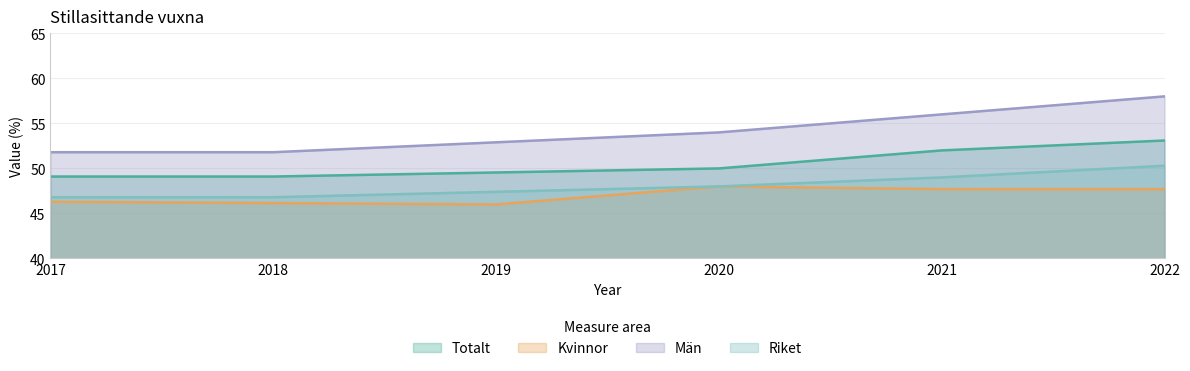

What are all the series names shown in the legend?

Totalt, Kvinnor, Män, Riket